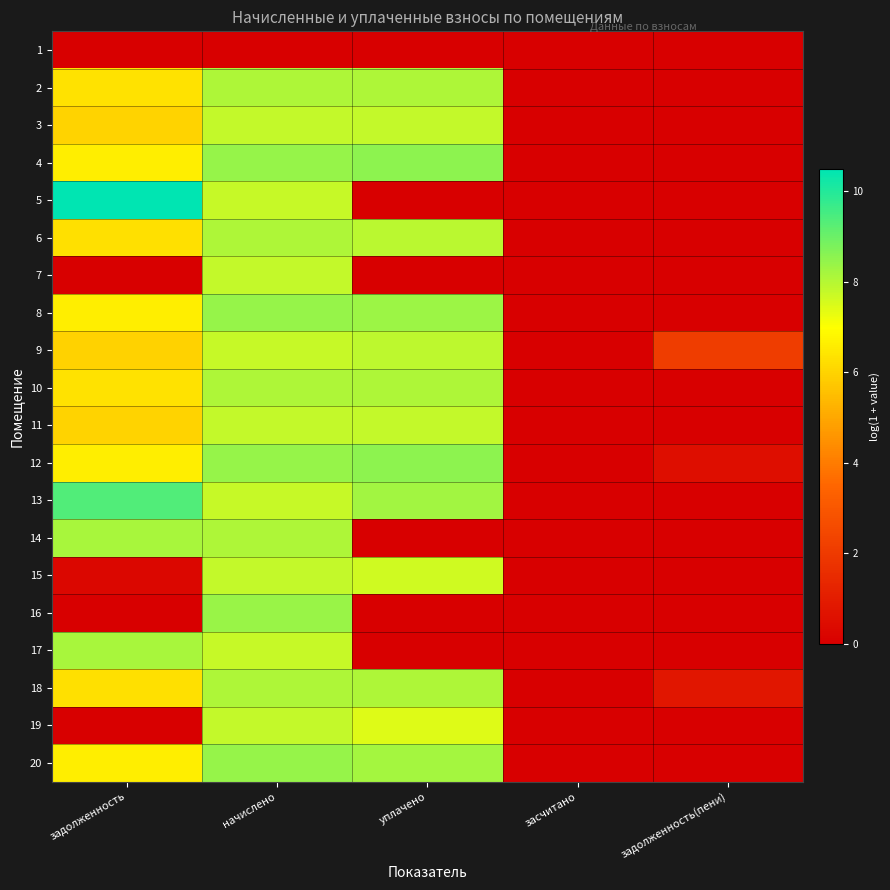

Reading right to left, what are all the values shown in this chart?

1: задолженность(пени)=0.0	засчитано=0.0	уплачено=0.0	начислено=0.0	задолженность=0.0
2: задолженность(пени)=0.0	засчитано=0.0	уплачено=8.1	начислено=8.1	задолженность=6.3
3: задолженность(пени)=0.0	засчитано=0.0	уплачено=7.8	начислено=7.8	задолженность=6.0
4: задолженность(пени)=0.0	засчитано=0.0	уплачено=8.5	начислено=8.4	задолженность=6.6
5: задолженность(пени)=0.0	засчитано=0.0	уплачено=0.0	начислено=7.7	задолженность=10.5
6: задолженность(пени)=0.0	засчитано=0.0	уплачено=7.9	начислено=8.1	задолженность=6.3
7: задолженность(пени)=0.0	засчитано=0.0	уплачено=0.0	начислено=7.8	задолженность=0.0
8: задолженность(пени)=0.0	засчитано=0.0	уплачено=8.3	начислено=8.4	задолженность=6.6
9: задолженность(пени)=2.1	засчитано=0.0	уплачено=7.9	начислено=7.8	задолженность=6.0
10: задолженность(пени)=0.0	засчитано=0.0	уплачено=8.1	начислено=8.1	задолженность=6.3
11: задолженность(пени)=0.0	засчитано=0.0	уплачено=7.8	начислено=7.8	задолженность=6.0
12: задолженность(пени)=0.5	засчитано=0.0	уплачено=8.5	начислено=8.4	задолженность=6.6
13: задолженность(пени)=0.0	засчитано=0.0	уплачено=8.3	начислено=7.7	задолженность=9.4
14: задолженность(пени)=0.0	засчитано=0.0	уплачено=0.0	начислено=8.1	задолженность=8.2
15: задолженность(пени)=0.0	засчитано=0.0	уплачено=7.6	начислено=7.8	задолженность=0.3
16: задолженность(пени)=0.0	засчитано=0.0	уплачено=0.0	начислено=8.4	задолженность=0.0
17: задолженность(пени)=0.0	засчитано=0.0	уплачено=0.0	начислено=7.8	задолженность=8.2
18: задолженность(пени)=0.8	засчитано=0.0	уплачено=8.1	начислено=8.1	задолженность=6.3
19: задолженность(пени)=0.0	засчитано=0.0	уплачено=7.4	начислено=7.8	задолженность=0.0
20: задолженность(пени)=0.0	засчитано=0.0	уплачено=8.2	начислено=8.4	задолженность=6.6